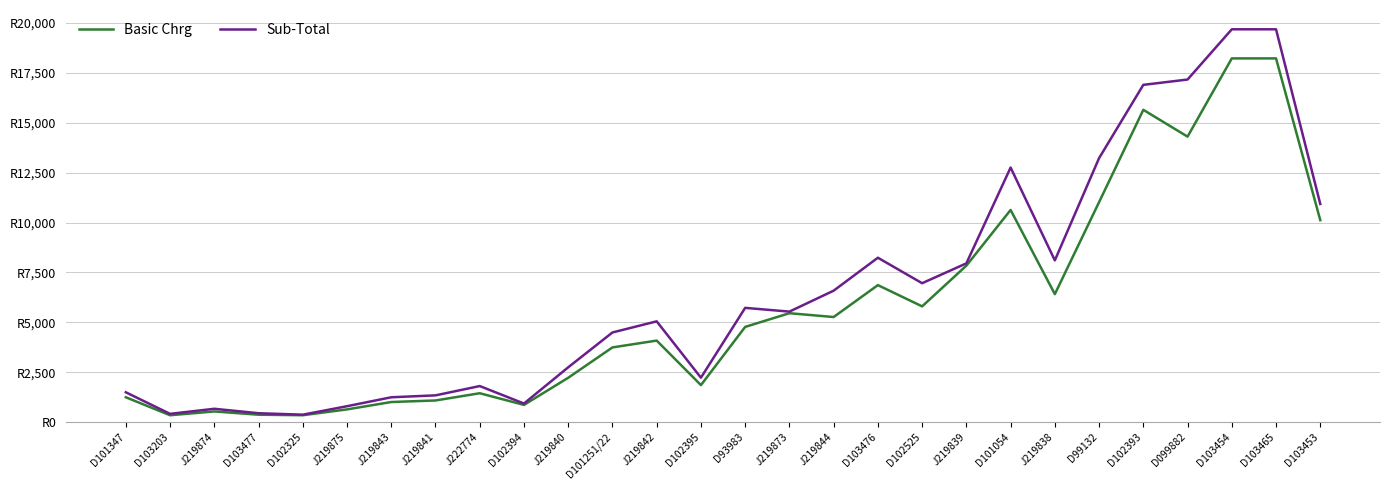

Is it true that Sub-Total equals 6588.2 at J219844?

True